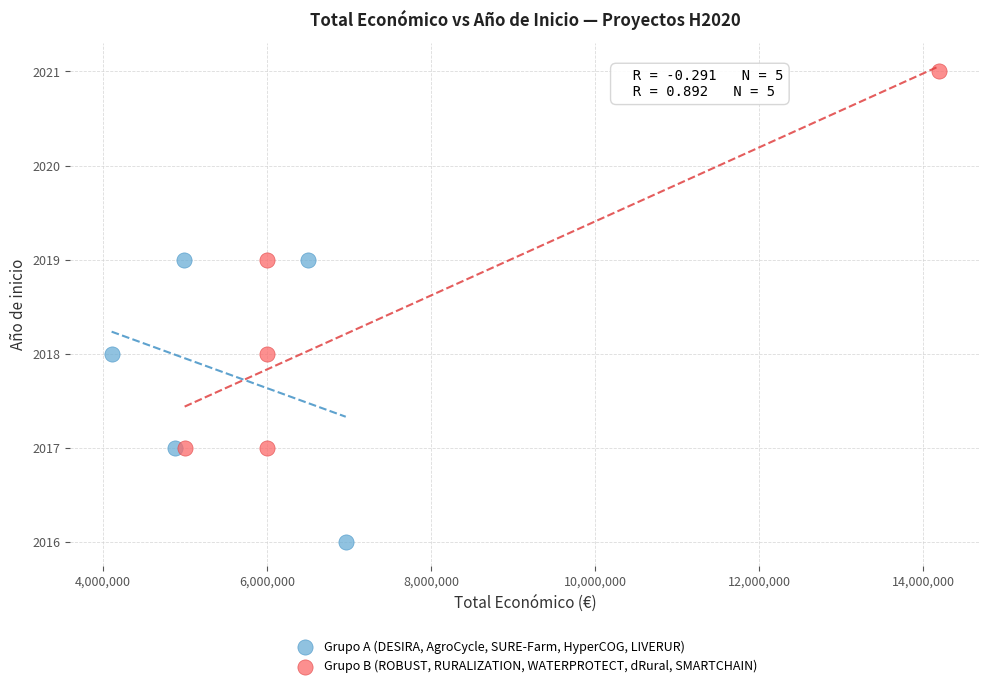

Which series contains the lowest Y value?

Grupo A (DESIRA, AgroCycle, SURE-Farm, HyperCOG, LIVERUR)